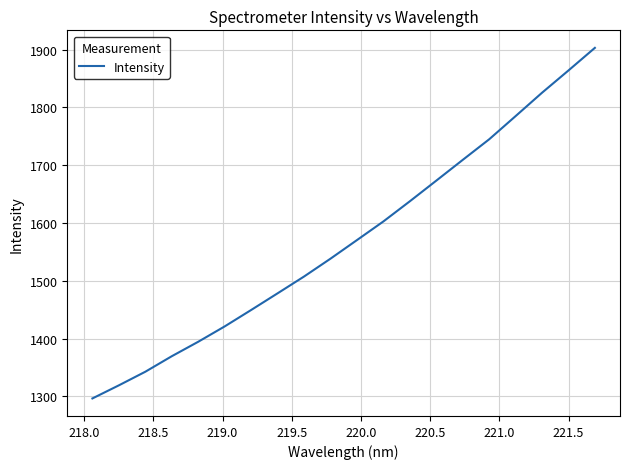

How many lines are shown in the chart?

1